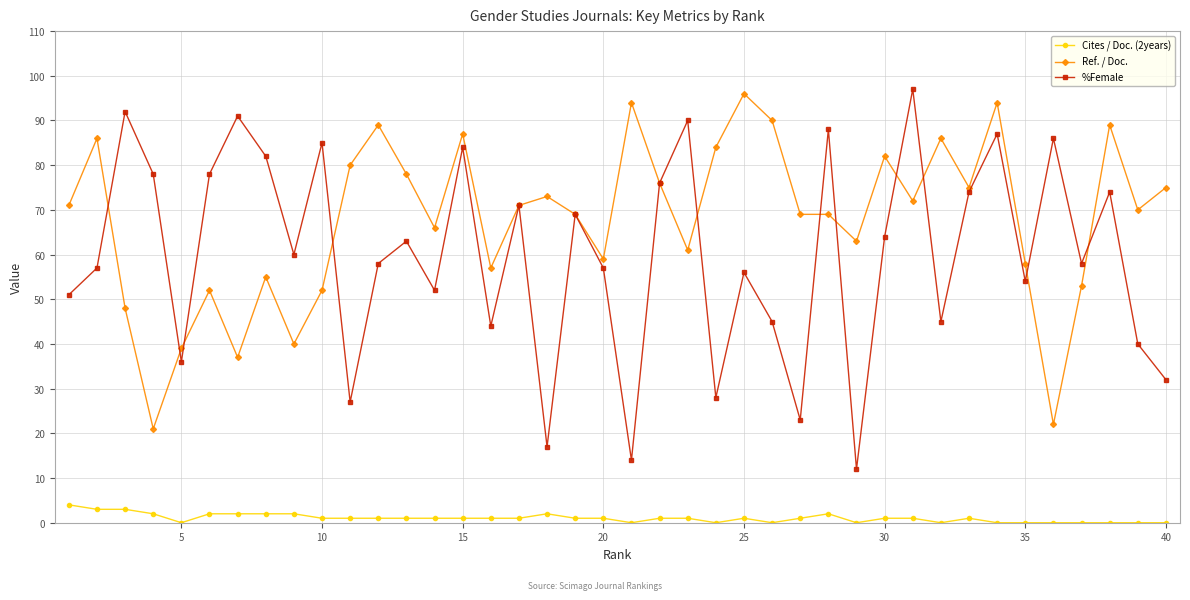

True or false: Cites / Doc. (2years) and Ref. / Doc. cross at least once.

False